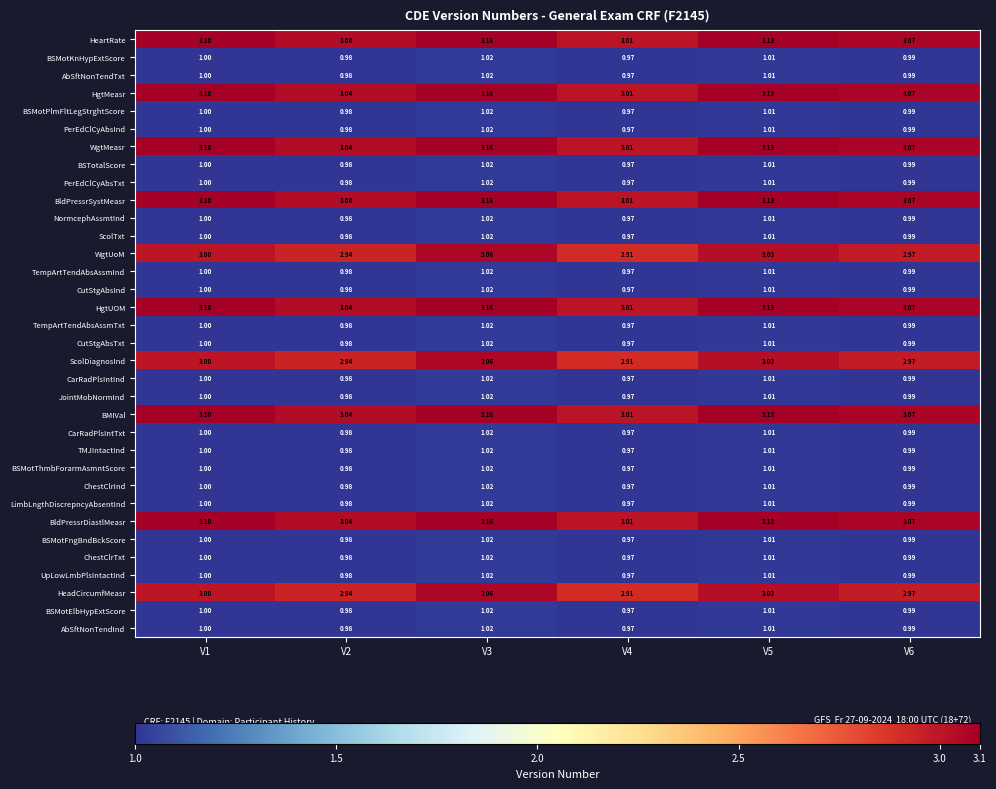

Is the value of AbSftNonTendTxt at V4 greater than the value of TMJIntactInd at V5?

No